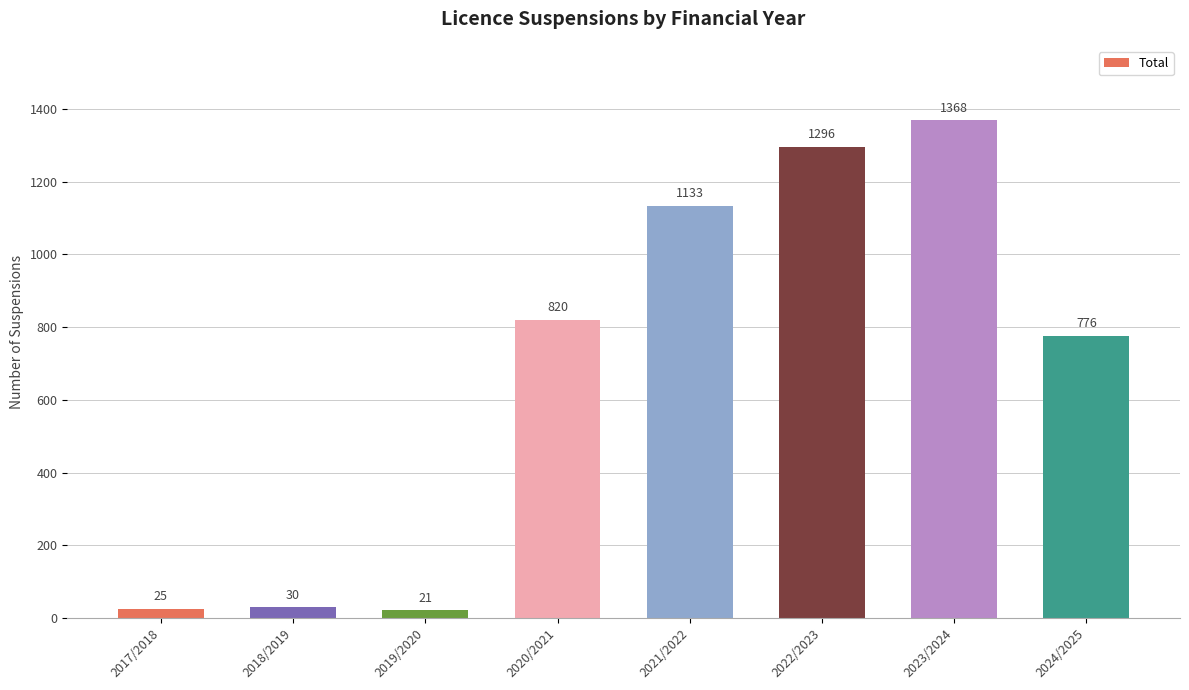

What position from the left is 2021/2022?

5